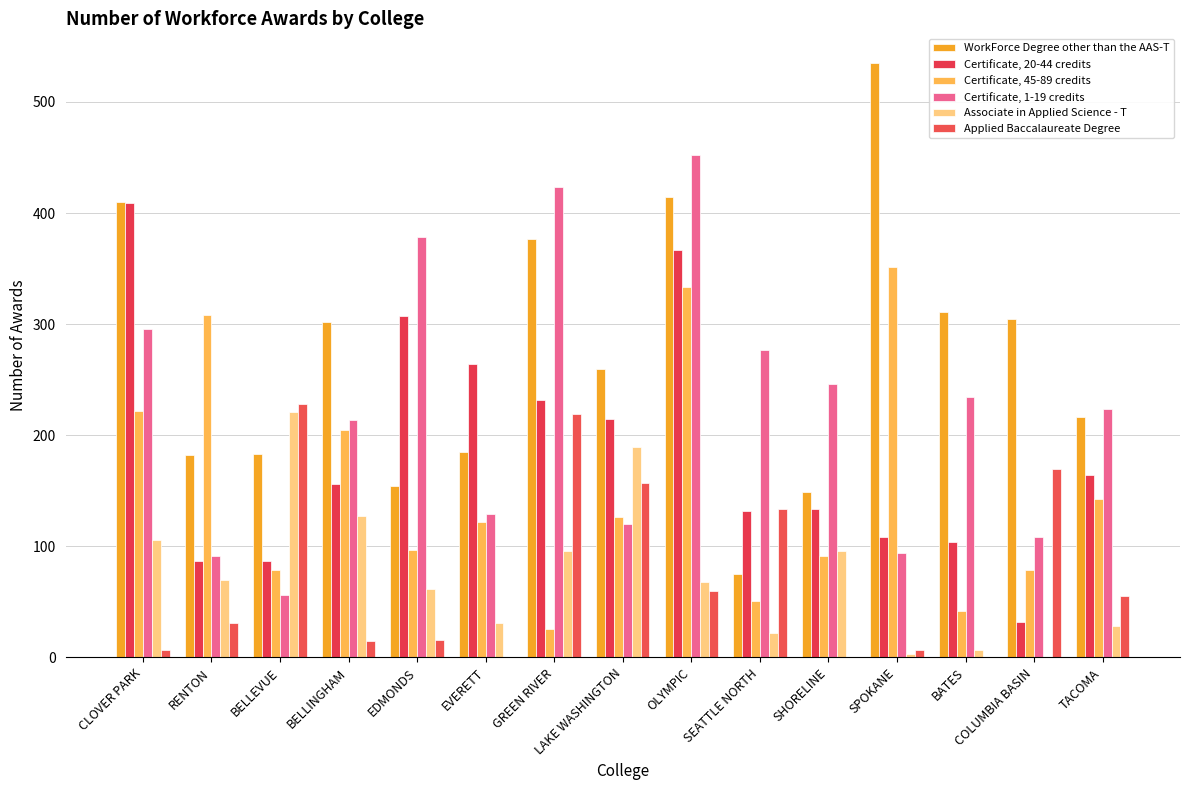

What is the value of the Certificate, 20-44 credits bar at the 8th from the left?

215